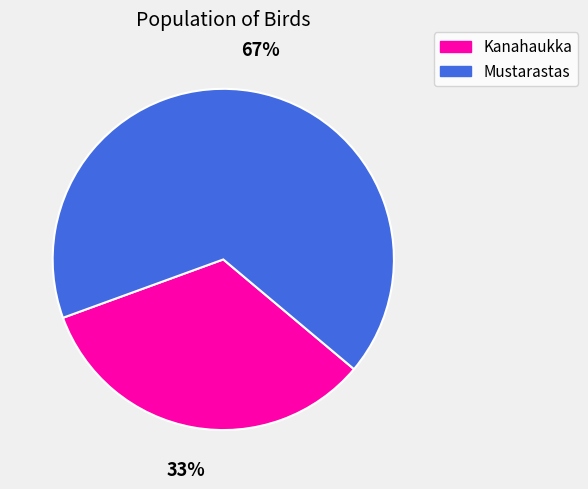

Is it true that Mustarastas is 67% of the pie?

True